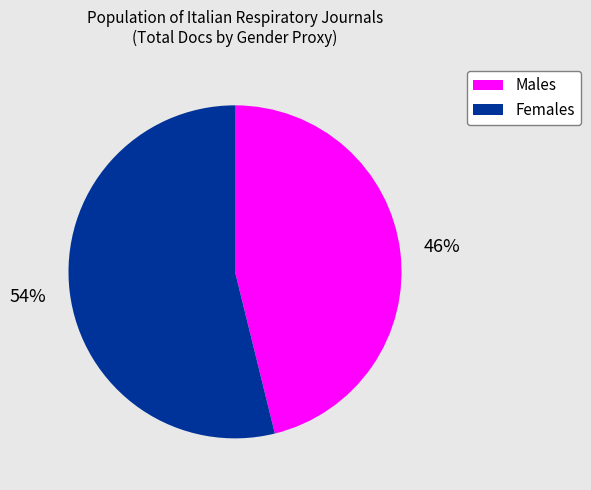

Is there any slice that represents more than half of the pie?

Yes